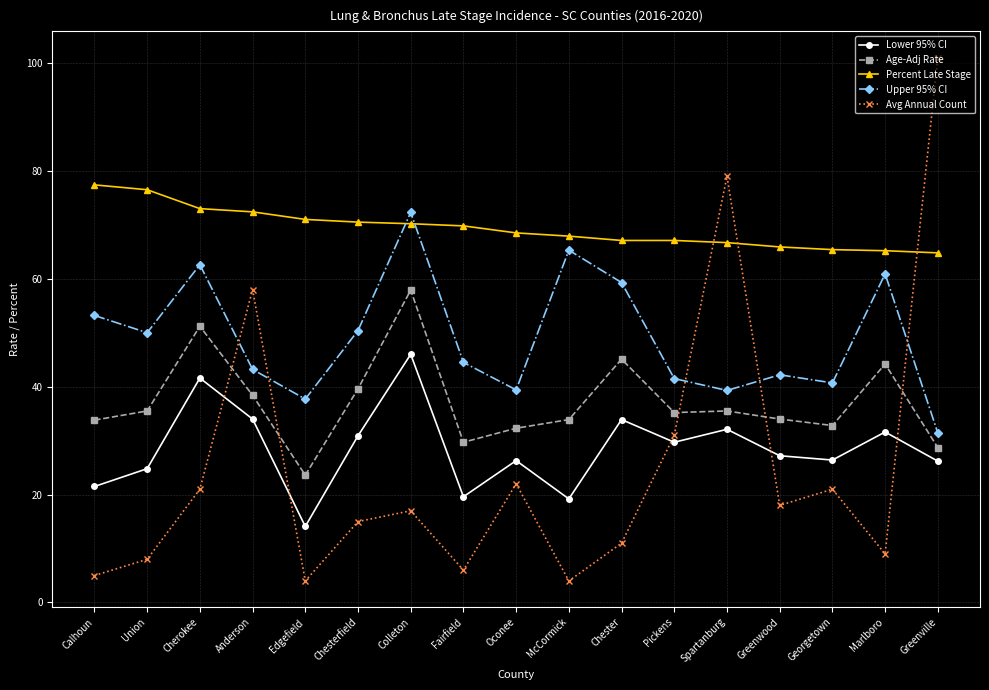

What is the label of the 17th point from the right?

Calhoun